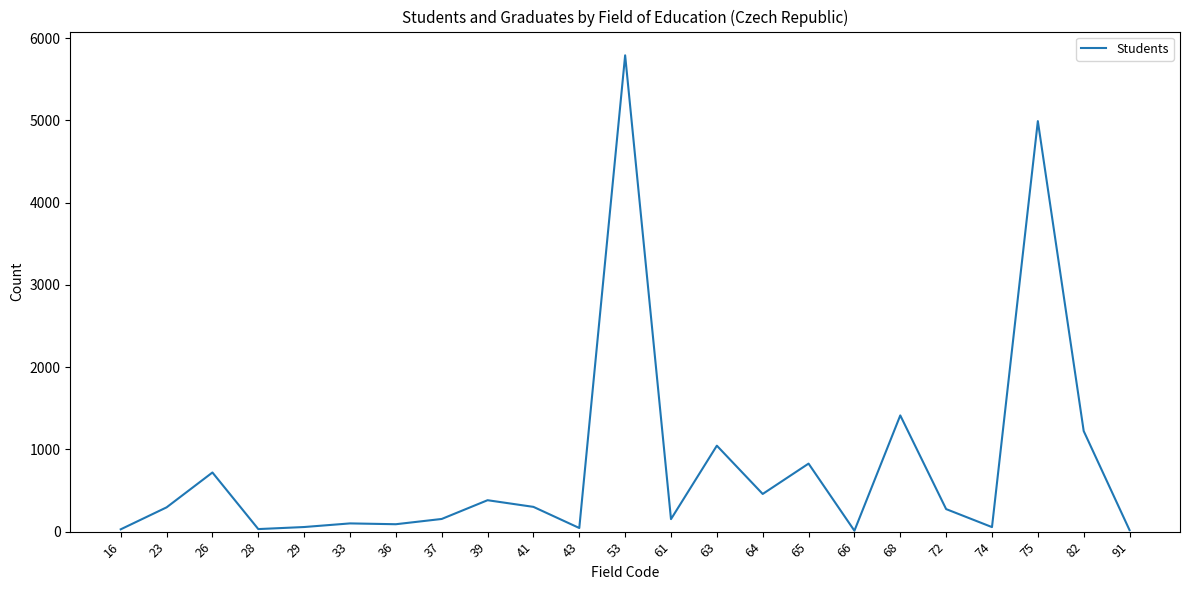

What is the difference between the values at 65 and 82?

396